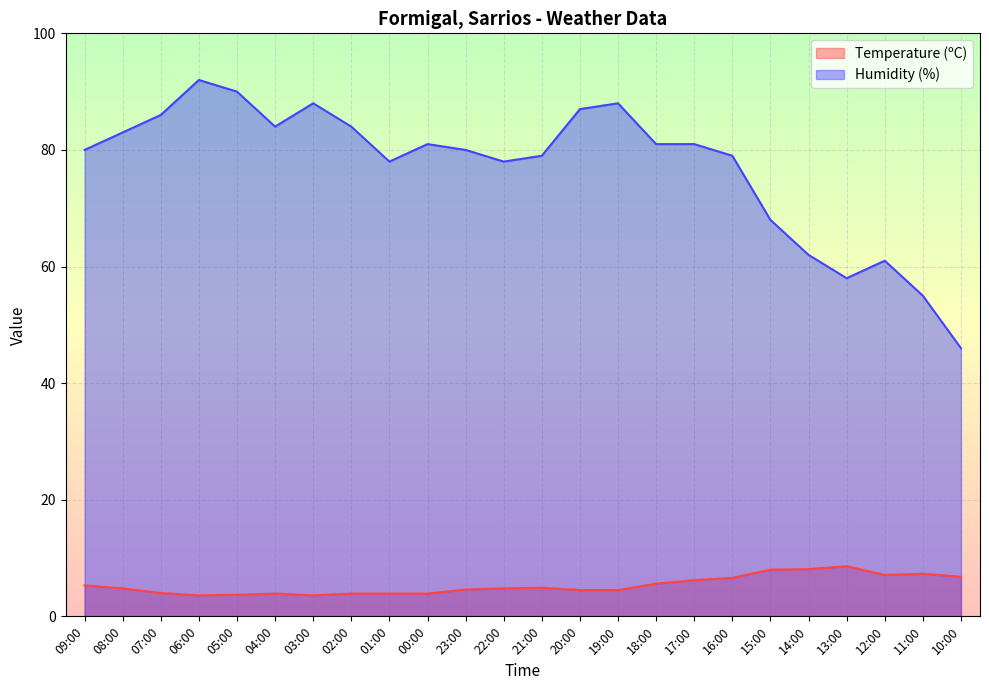

What is the average value of the Temperature (ºC) series?

5.3